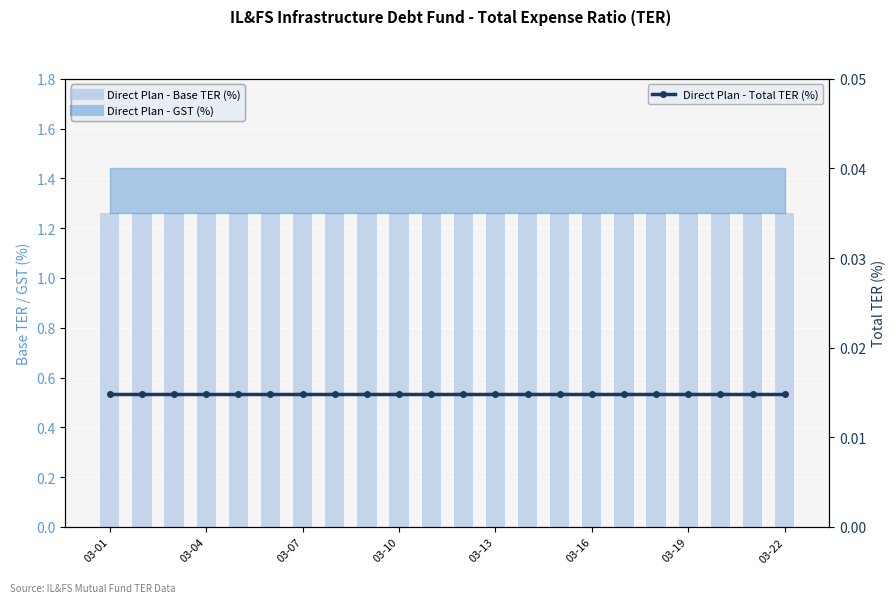

What is the average value of the Direct Plan - Base TER (%) series?

1.3